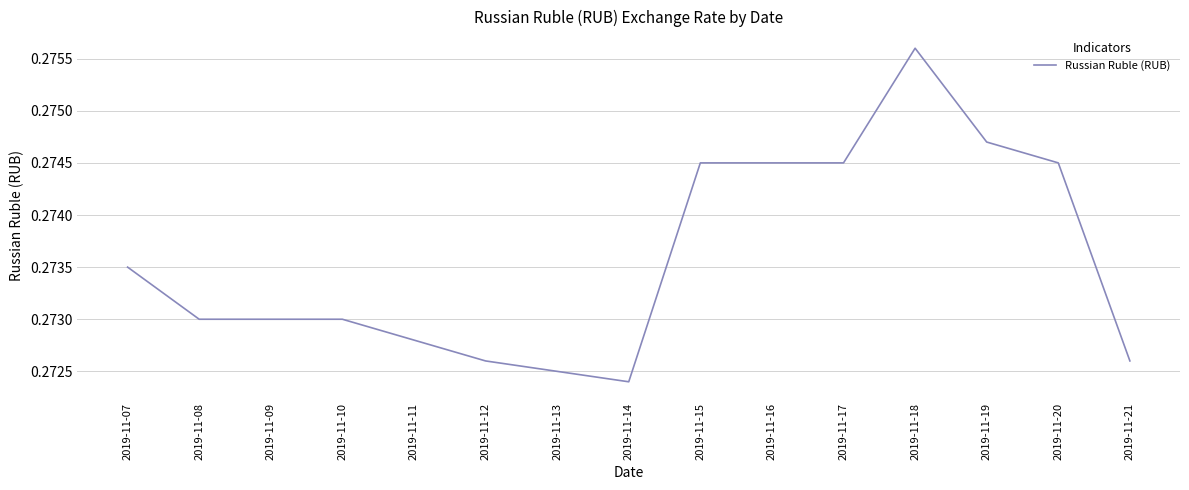

Count the number of categories in the chart.

15